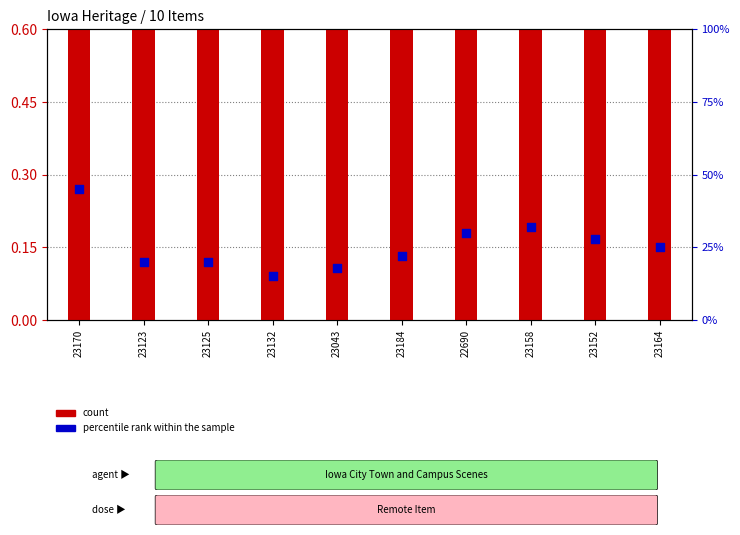

Which series has the widest spread of Y values?

percentile rank within the sample